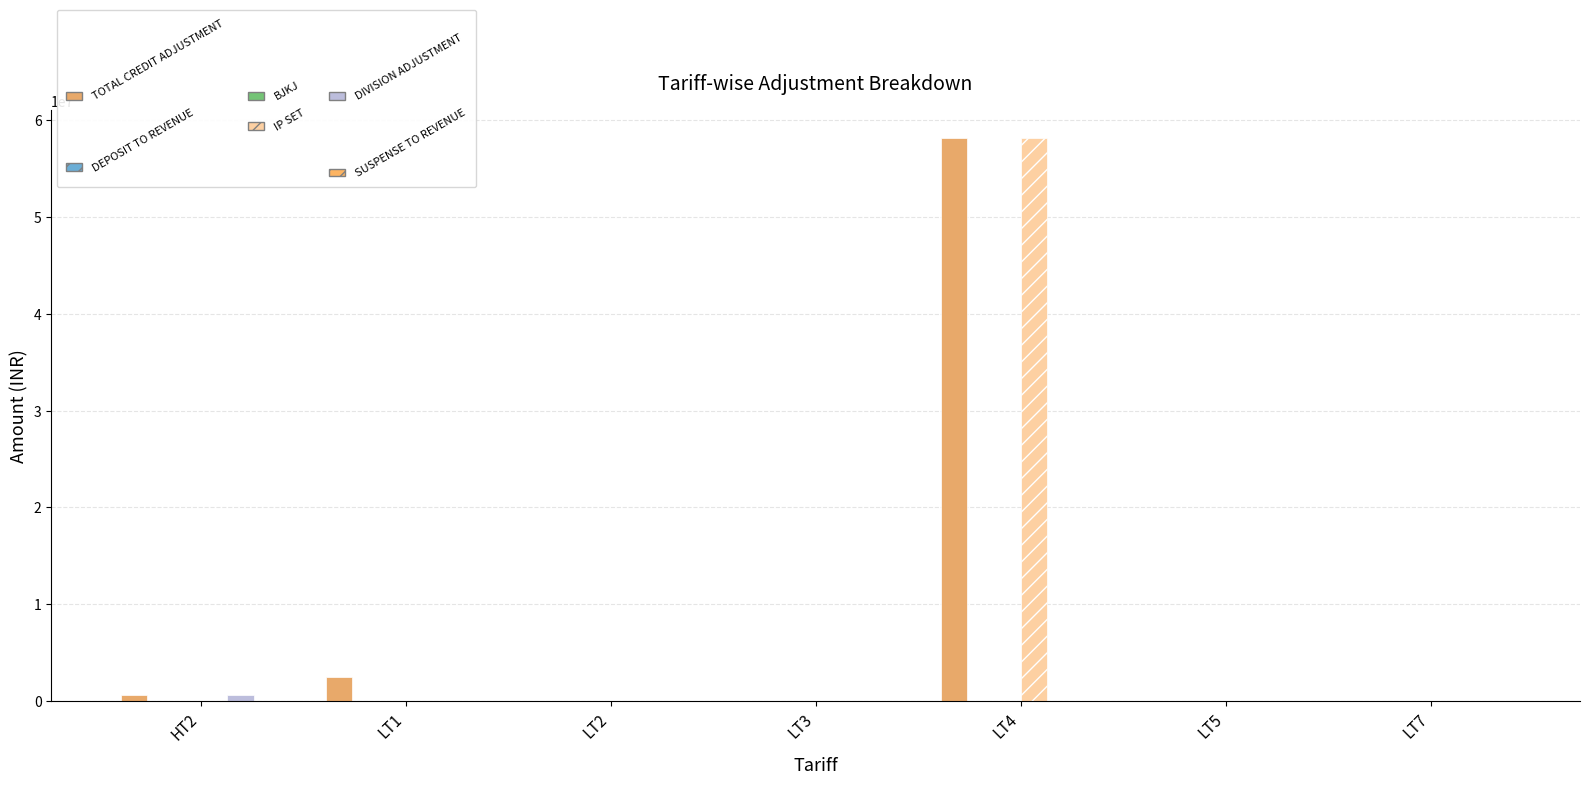

List the labels in order of DIVISION ADJUSTMENT value, smallest first.

LT1, LT2, LT3, LT4, LT5, LT7, HT2